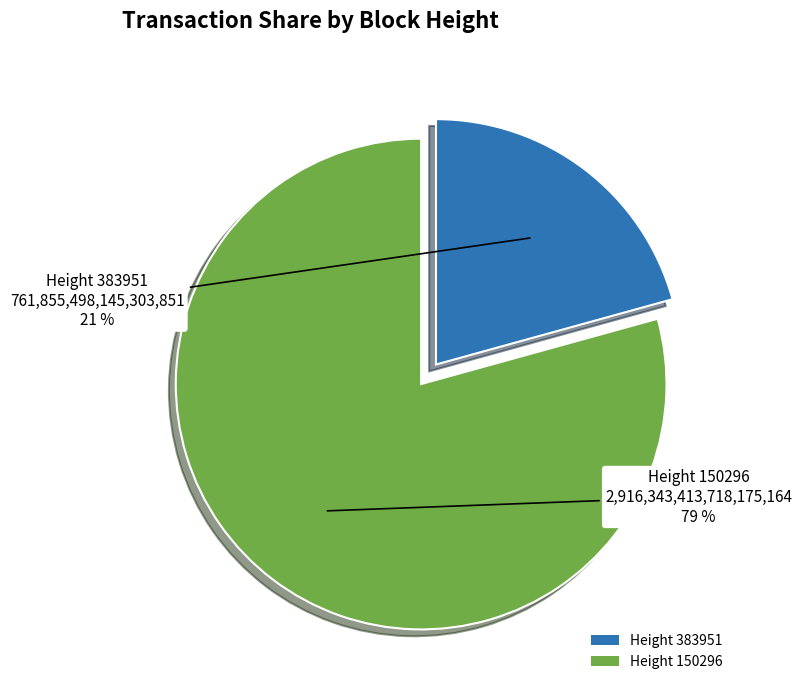

How many segments does this pie chart have?

2